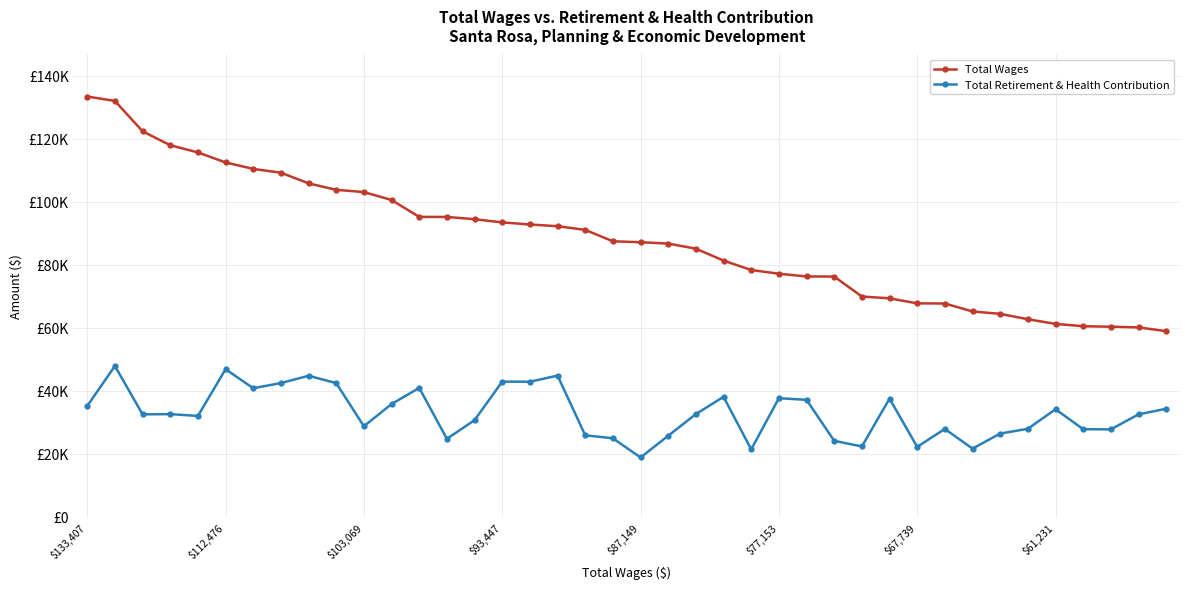

How many interior local peaks does the Total Retirement & Health Contribution series have?

12